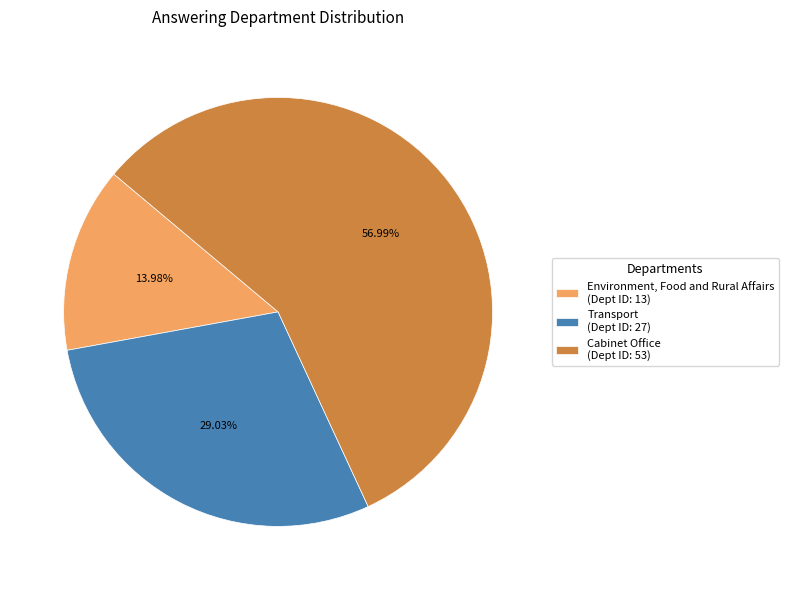

What is the majority slice?

Cabinet Office